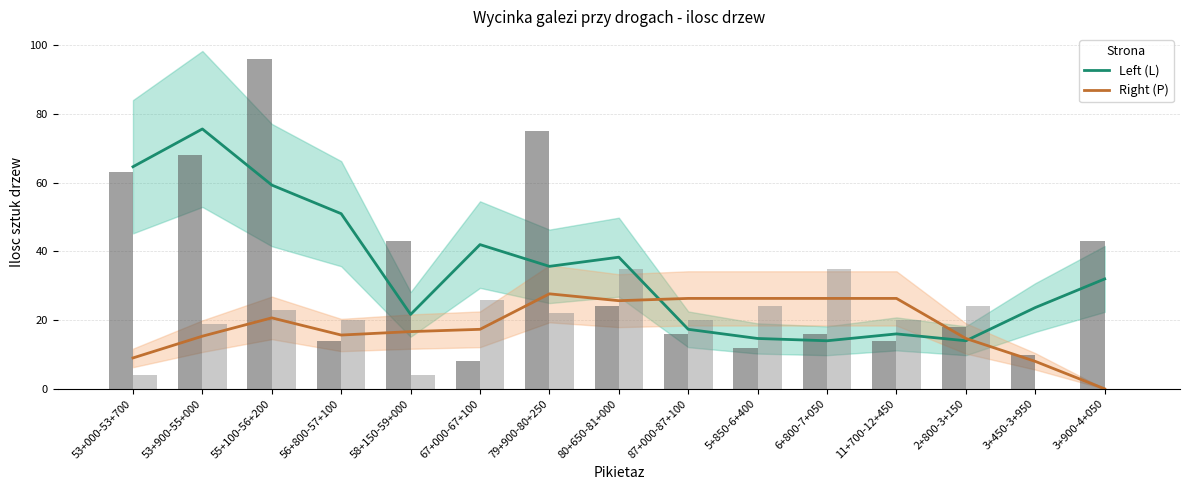

What is the difference between the highest and lowest values at 55+100-56+200?

38.7